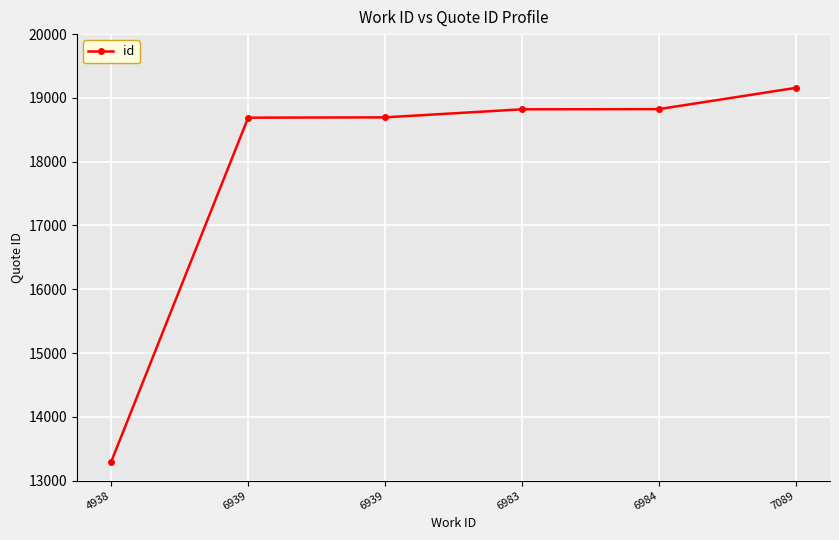

How many lines are shown in the chart?

1